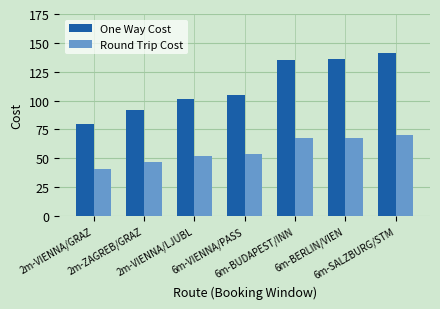

What is the highest value of the Round Trip Cost series?

70.5